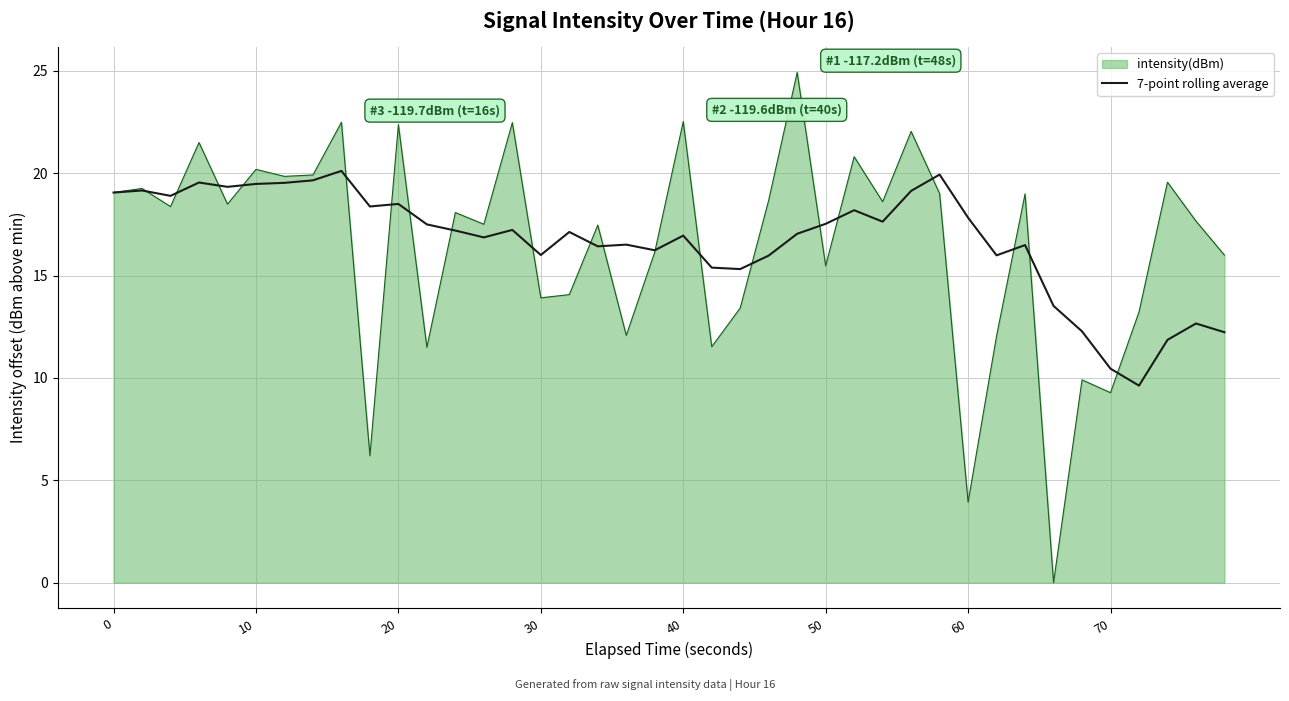

List the series in order of their peak value, highest first.

intensity(dBm), 7-point rolling average